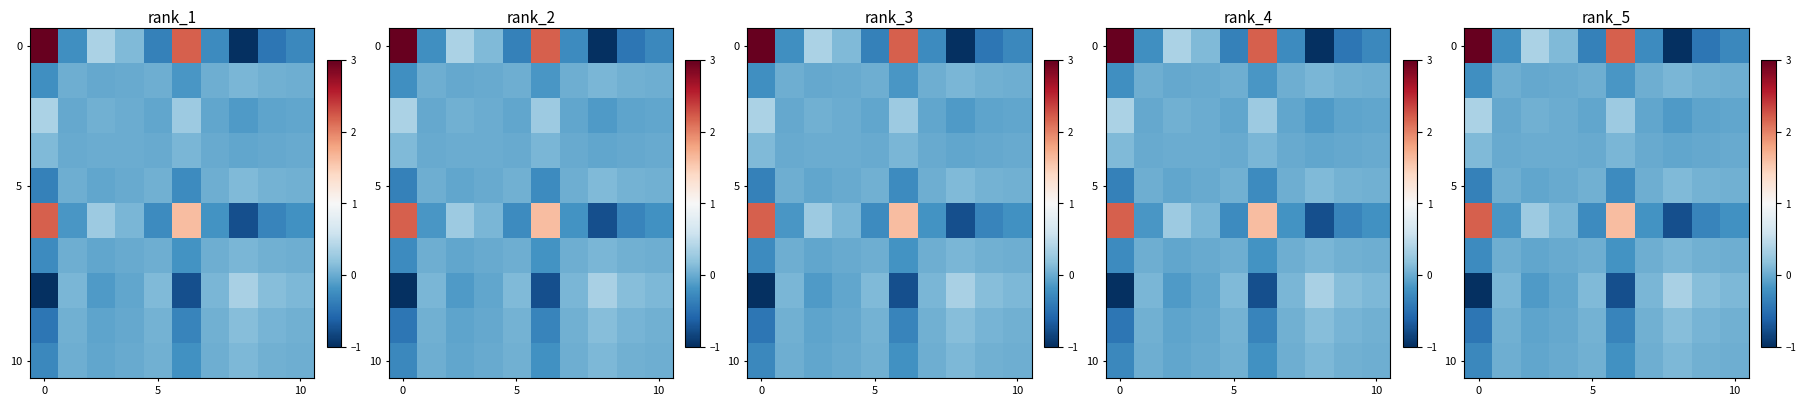

Count the number of data series in this chart.

10